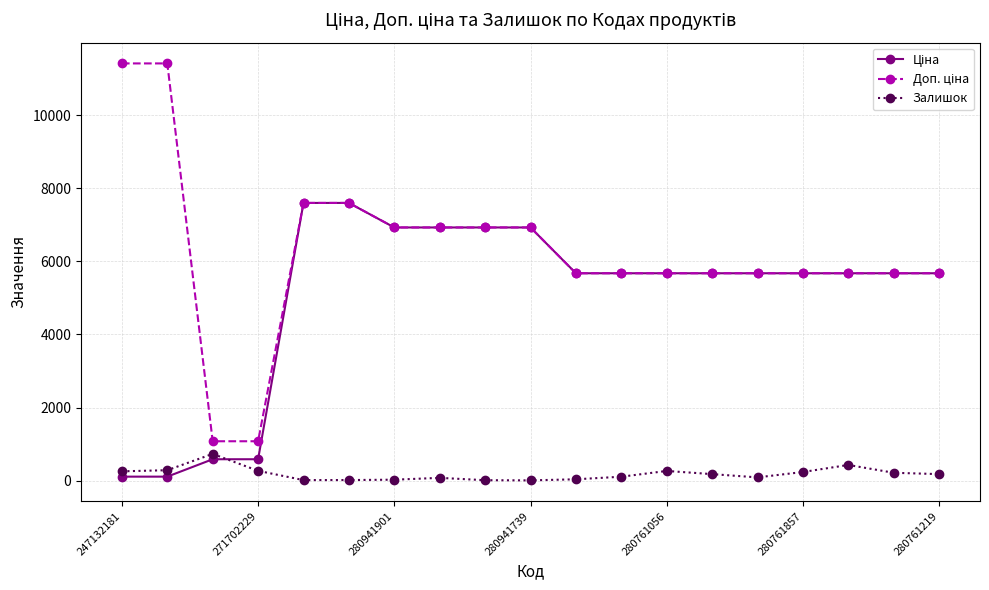

True or false: Залишок has more than 1 interior local peaks.

True